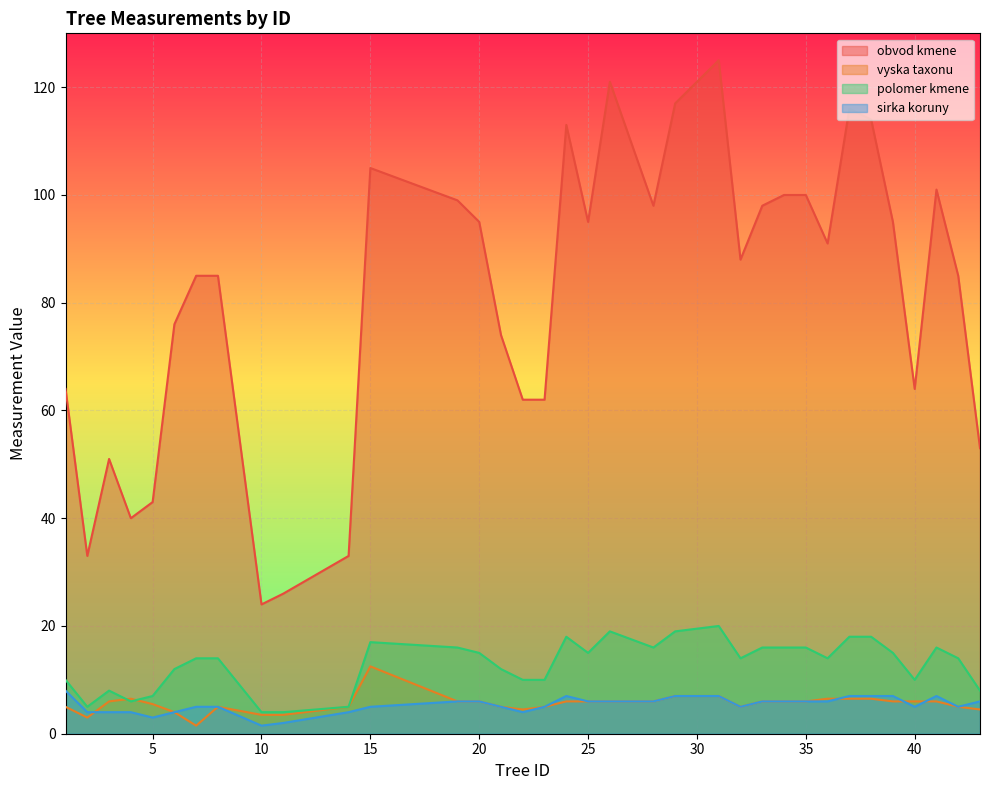

Reading right to left, extract all data points from this chart.

obvod kmene: 53.0	85.0	101.0	64.0	95.0	114.0	116.0	91.0	100.0	100.0	98.0	88.0	125.0	117.0	98.0	121.0	95.0	113.0	62.0	62.0	74.0	95.0	99.0	105.0	33.0	26.0	24.0	85.0	85.0	76.0	43.0	40.0	51.0	33.0	64.0
vyska taxonu: 4.5	5.0	6.0	6.0	6.0	6.5	6.5	6.5	6.0	6.0	6.0	5.0	7.0	7.0	6.0	6.0	6.0	6.0	5.0	4.5	5.0	6.0	6.0	12.5	5.0	3.5	3.5	5.0	1.5	4.0	5.5	6.5	6.0	3.0	5.0
polomer kmene: 8.0	14.0	16.0	10.0	15.0	18.0	18.0	14.0	16.0	16.0	16.0	14.0	20.0	19.0	16.0	19.0	15.0	18.0	10.0	10.0	12.0	15.0	16.0	17.0	5.0	4.0	4.0	14.0	14.0	12.0	7.0	6.0	8.0	5.0	10.0
sirka koruny: 6.0	5.0	7.0	5.0	7.0	7.0	7.0	6.0	6.0	6.0	6.0	5.0	7.0	7.0	6.0	6.0	6.0	7.0	5.0	4.0	5.0	6.0	6.0	5.0	4.0	2.0	1.5	5.0	5.0	4.0	3.0	4.0	4.0	4.0	8.0